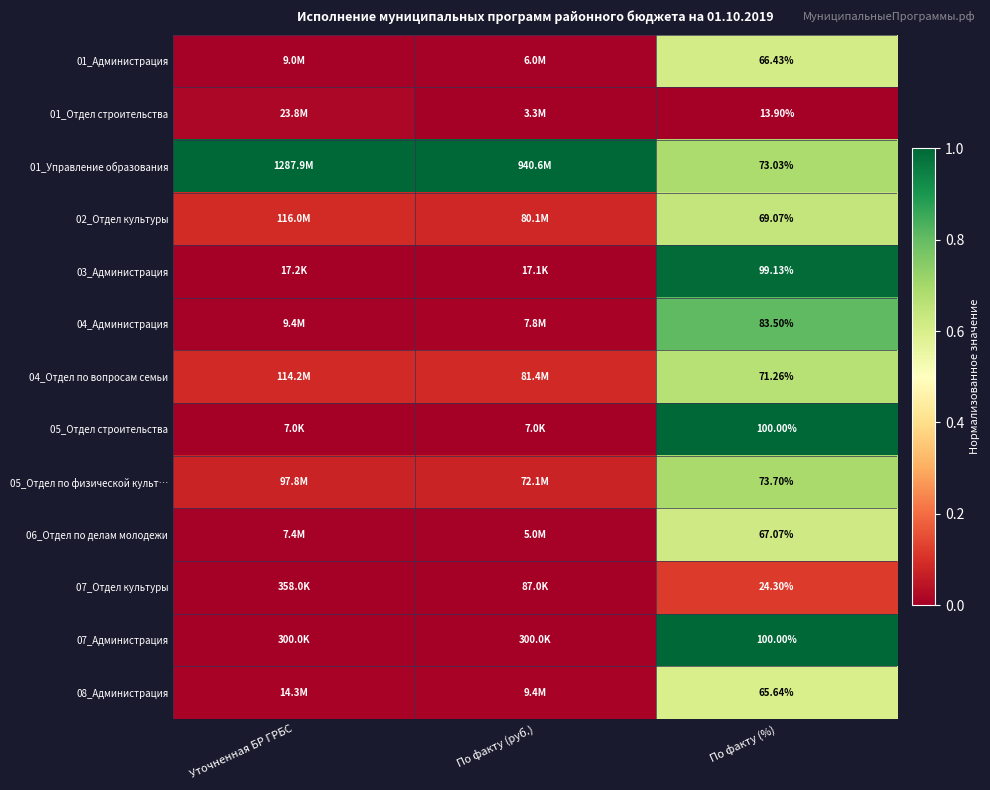

Is the value of 02_Отдел культуры at По факту (%) greater than the value of 04_Отдел по вопросам семьи at По факту (%)?

No